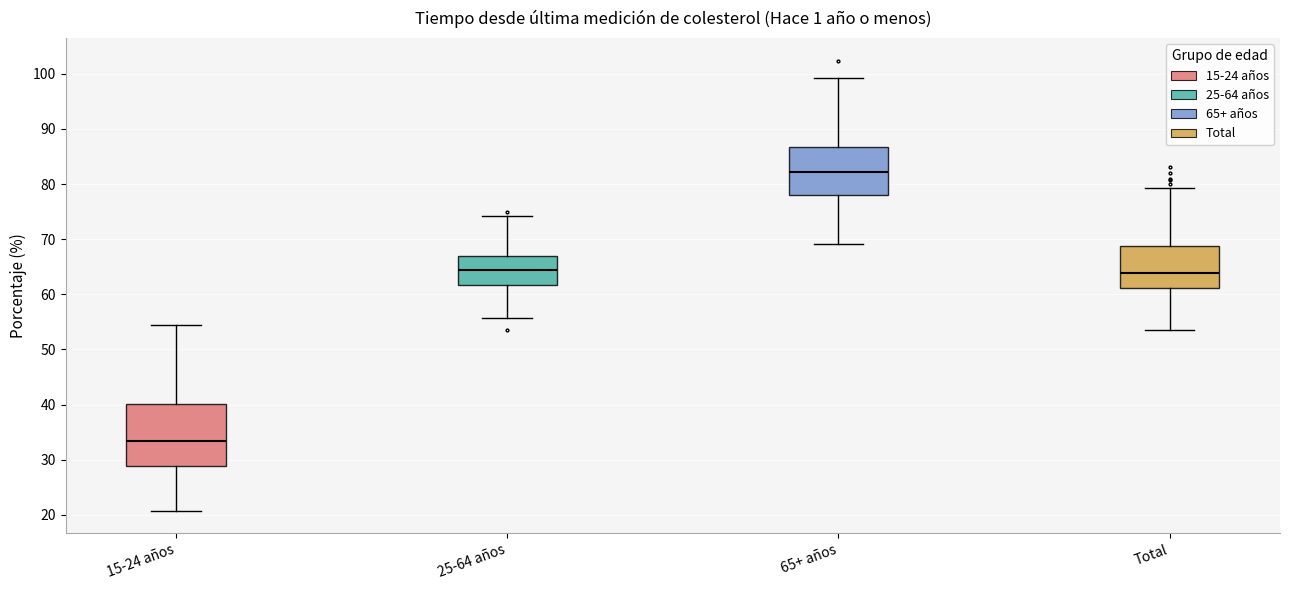

Reading left to right, transcribe this box plot: for each box, give where its median line is, the range the box spans, and where its two whiskers end, as read against the y-axis. The values are not printed on the chart, so give them approximately, as read against the axis.

15-24 años: median 33, box 29 to 40, whiskers 21 to 54
25-64 años: median 64, box 62 to 67, whiskers 56 to 74
65+ años: median 82, box 78 to 87, whiskers 69 to 99
Total: median 64, box 61 to 69, whiskers 53 to 79